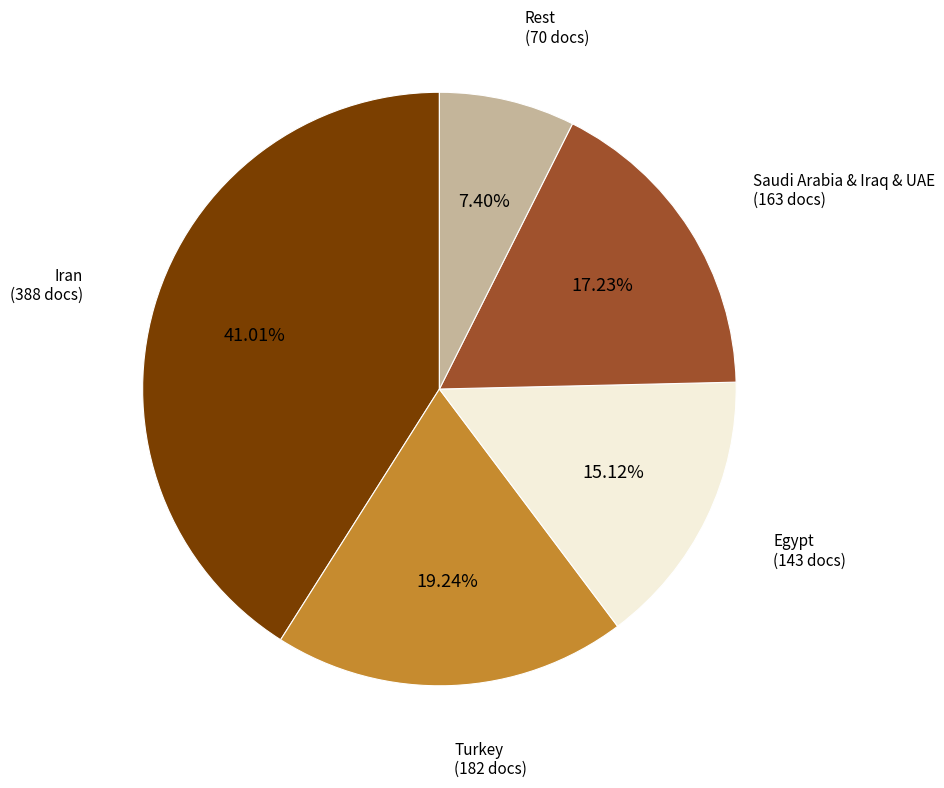

Does any single category account for the majority?

No